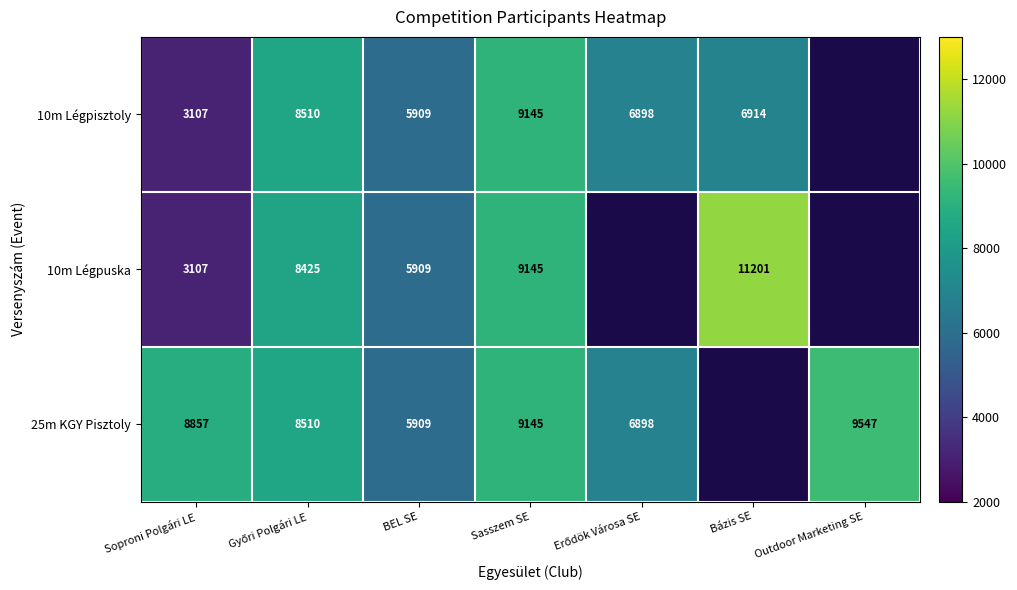

True or false: 25m KGY Pisztoly has a value of 13524.6 at Soproni Polgári LE.

False